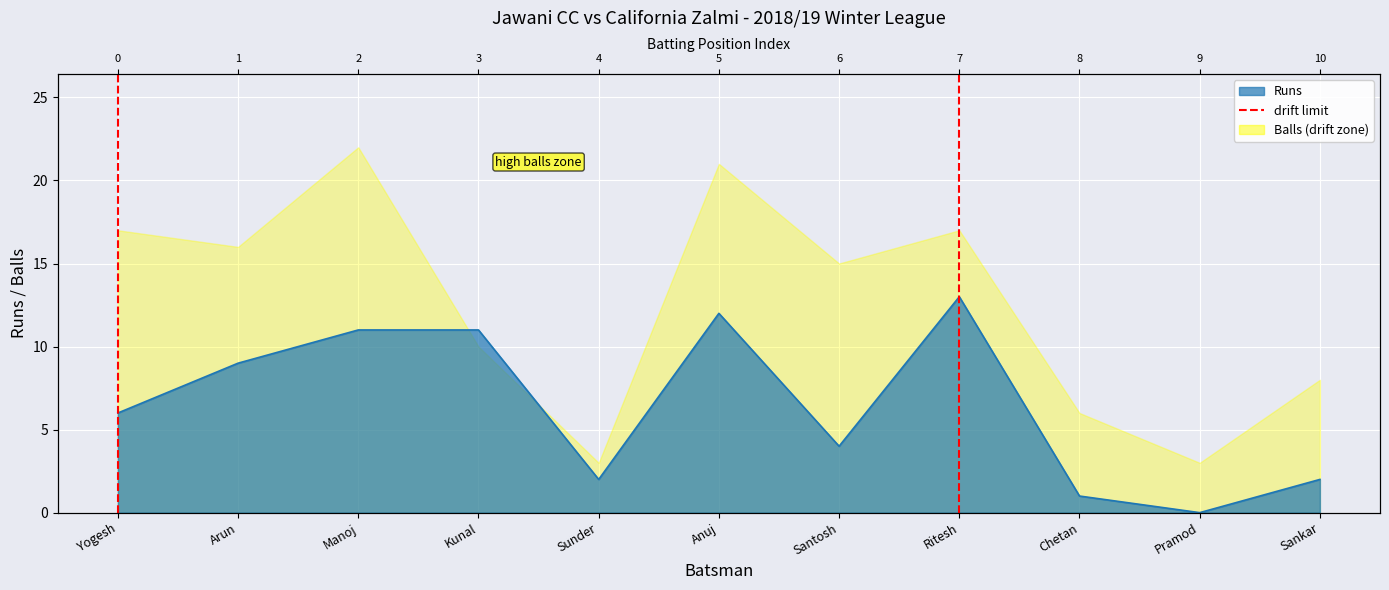

How many values are between 0 and 1?

2